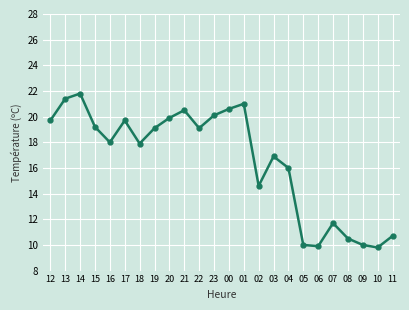

The chart shows a value of 19.1 at 22. True or false?

True